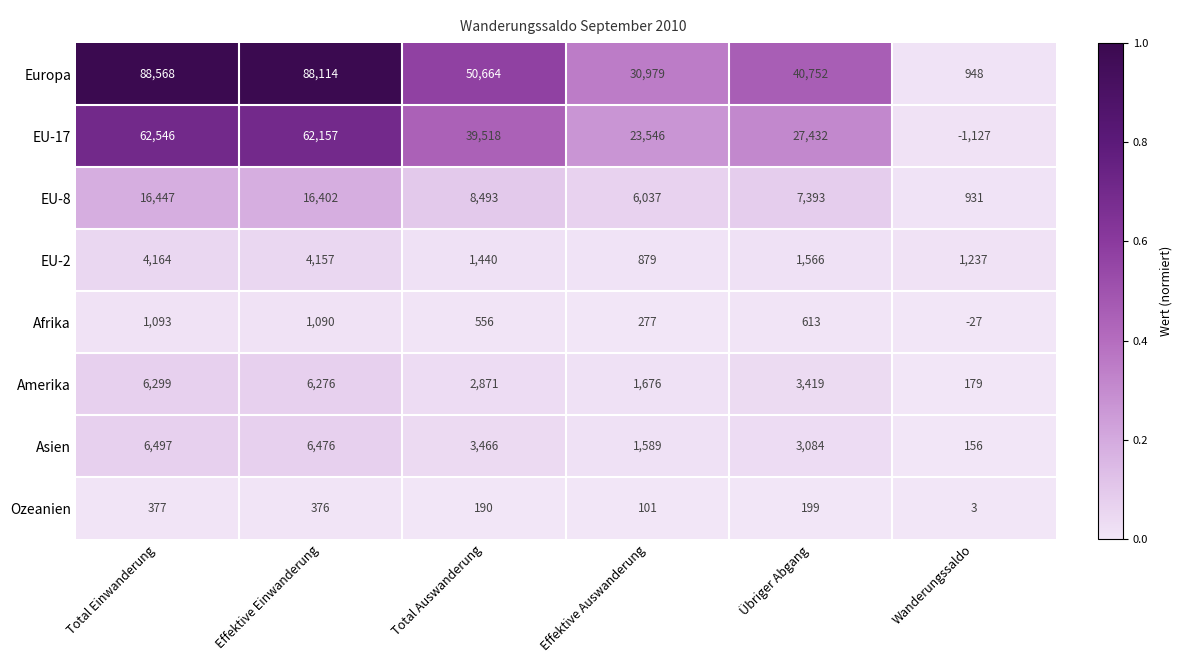

What is the spread (max minus min) of values at Effektive Auswanderung?

30878